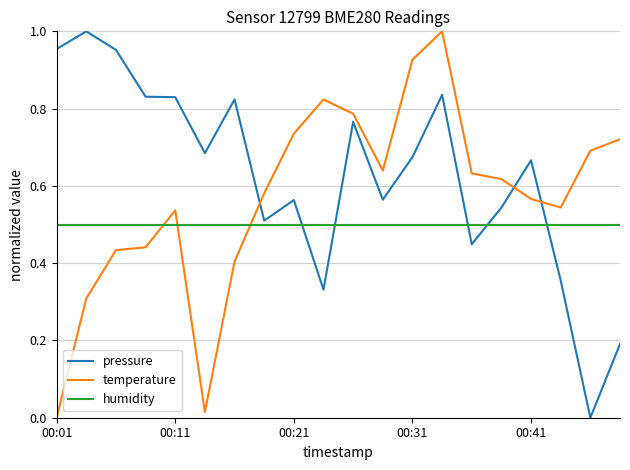

How many intersections are there between humidity and temperature?

3